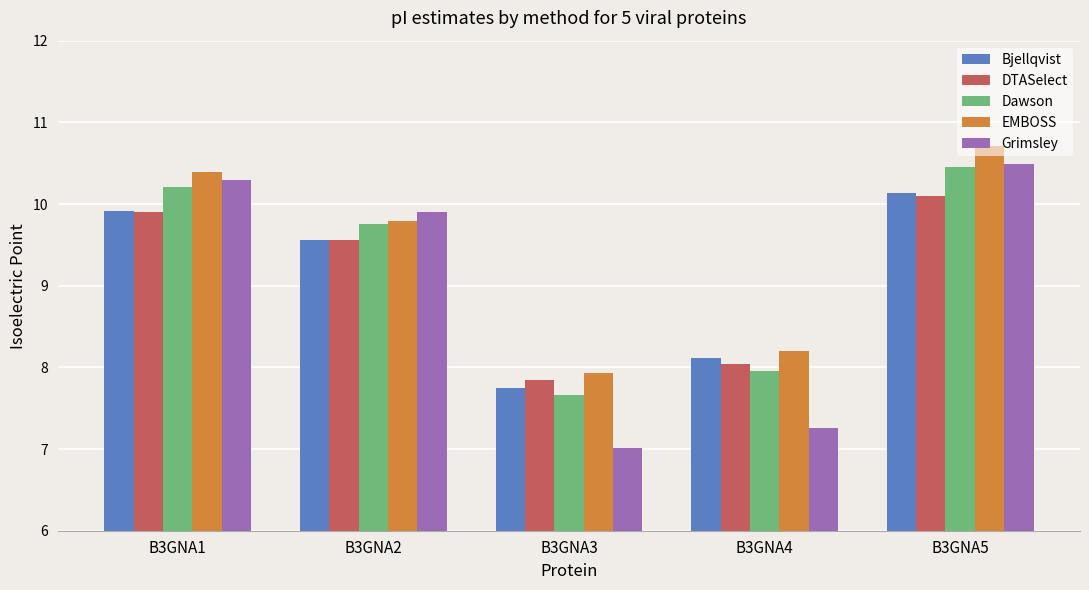

What is the average value of the Dawson series?

9.2